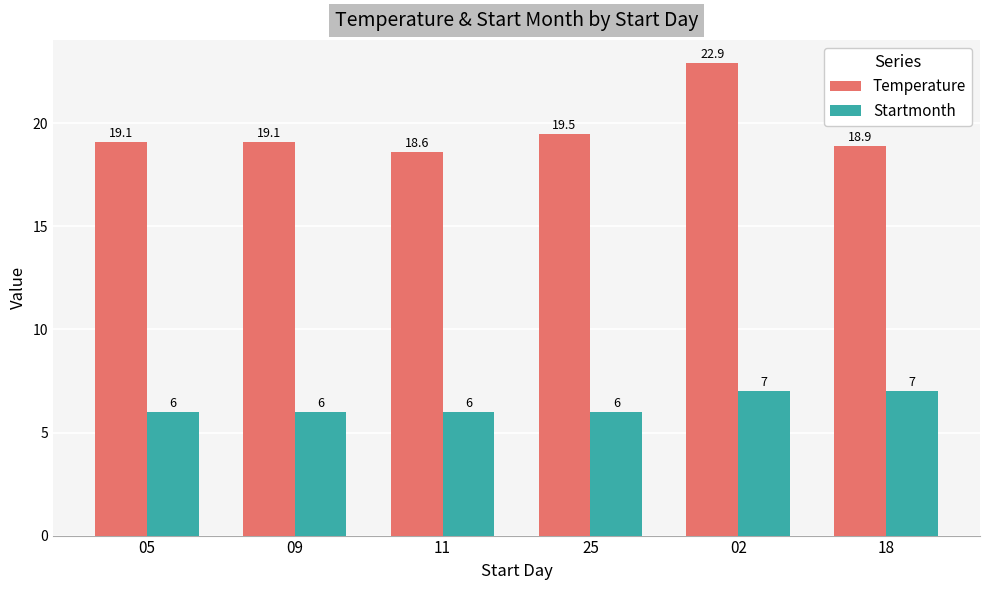

Which series has the largest range (max minus min)?

Temperature